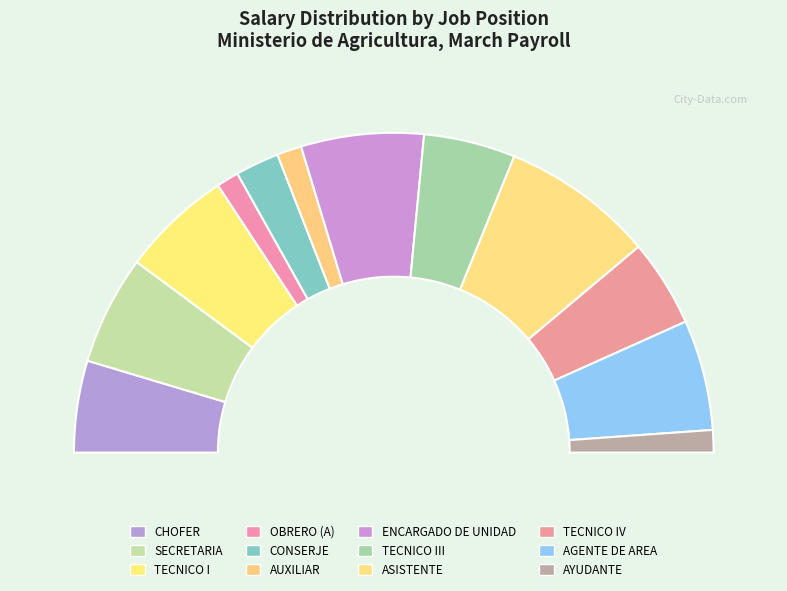

The AGENTE DE AREA slice represents 11% of the pie. True or false?

True